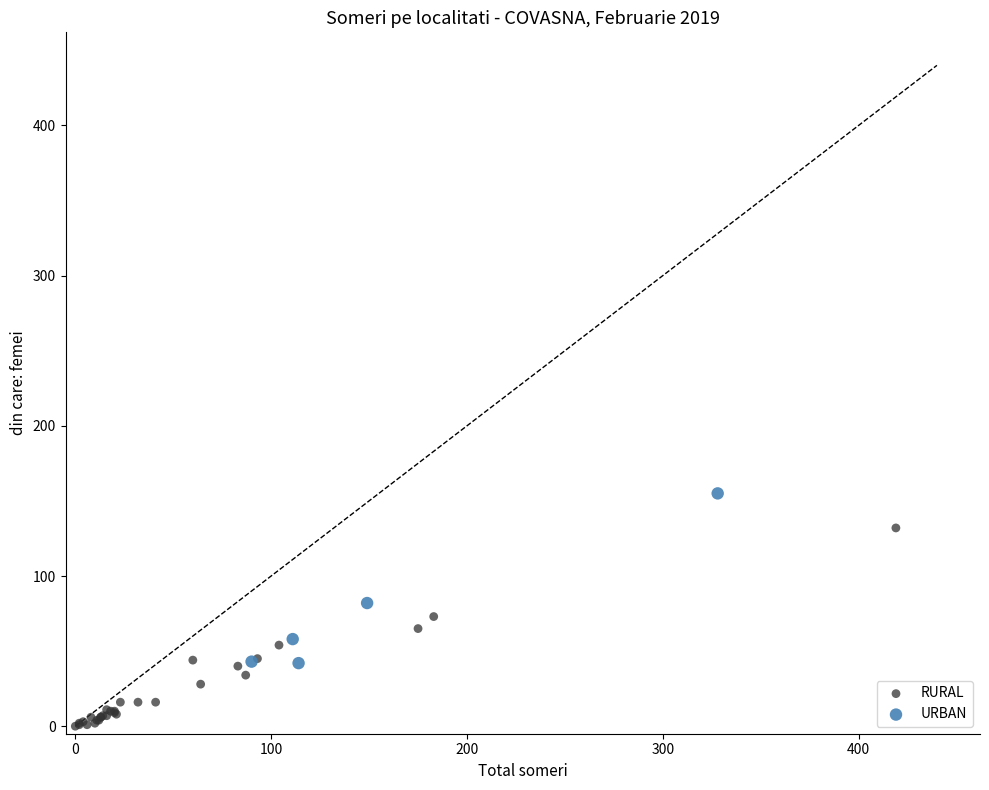

Which series reaches the maximum Y coordinate?

URBAN